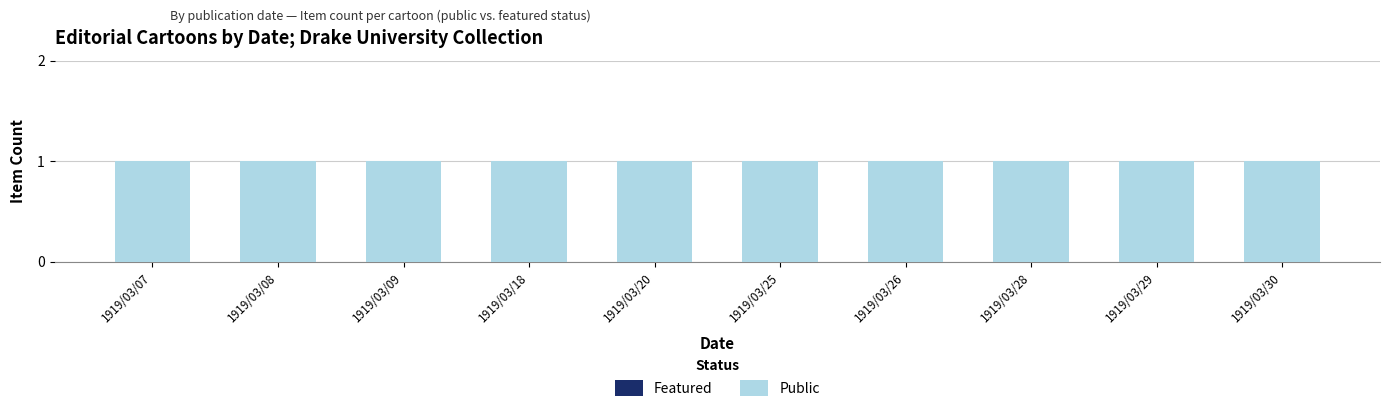

The value of Featured at 1919/03/26 is 0. True or false?

True